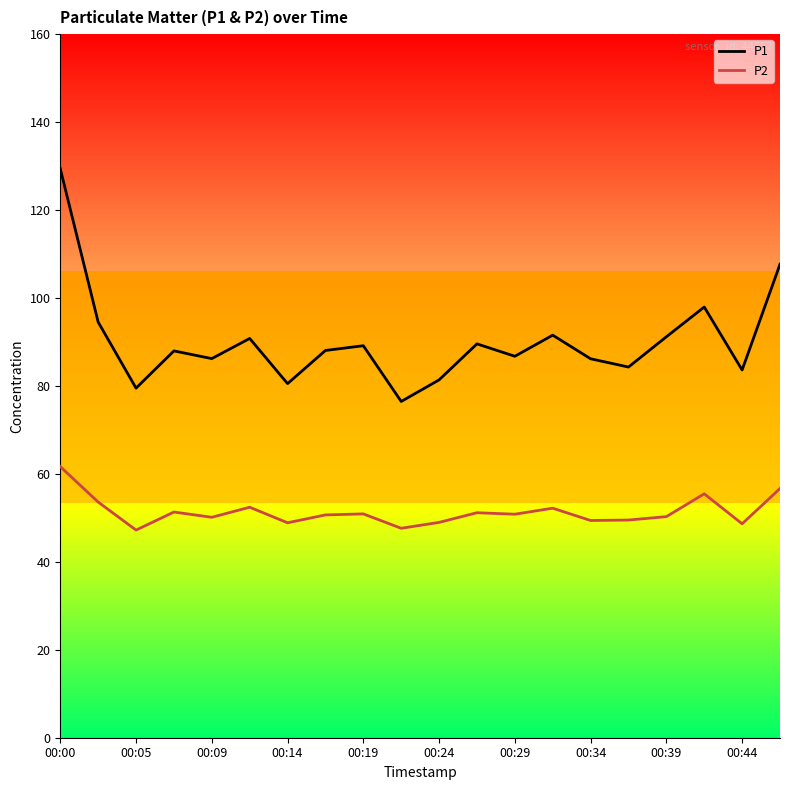

Rank the series by their maximum value, from lowest to highest.

P2, P1